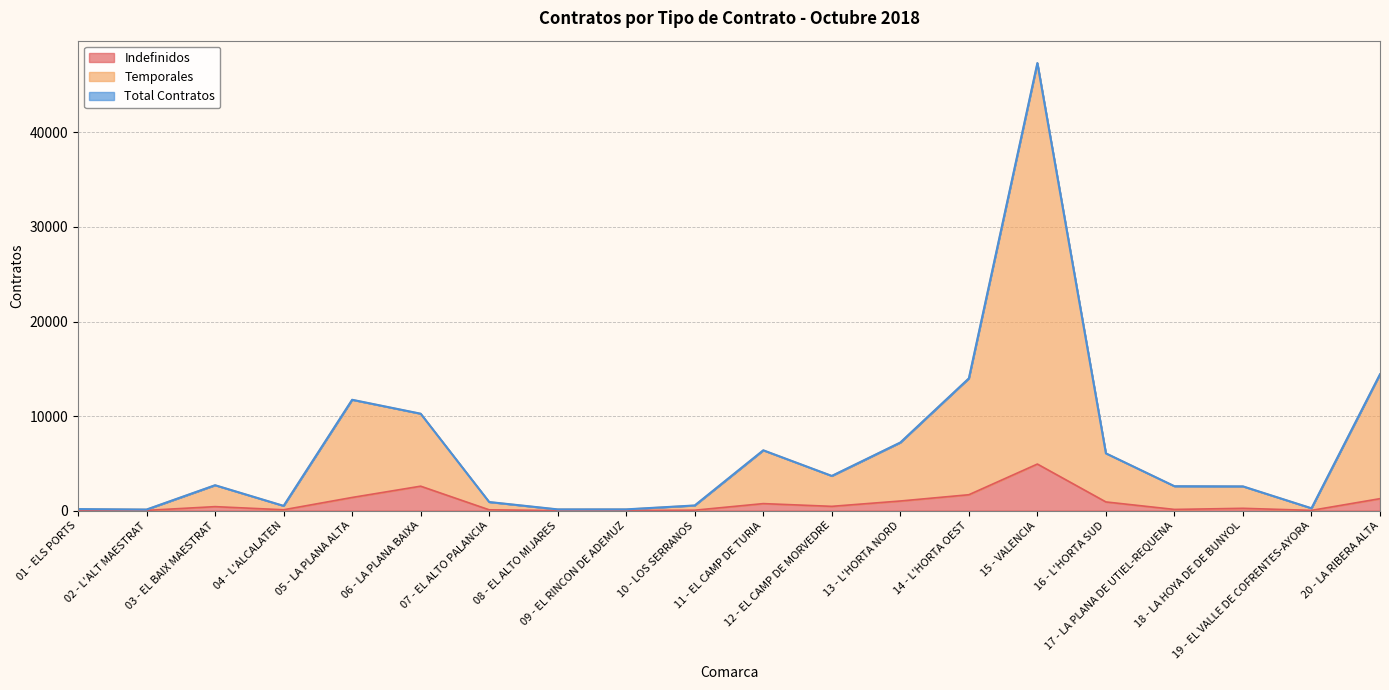

List the labels in order of Total Contratos value, largest first.

15 - VALENCIA, 20 - LA RIBERA ALTA, 14 - L'HORTA OEST, 05 - LA PLANA ALTA, 06 - LA PLANA BAIXA, 13 - L'HORTA NORD, 11 - EL CAMP DE TURIA, 16 - L'HORTA SUD, 12 - EL CAMP DE MORVEDRE, 03 - EL BAIX MAESTRAT, 17 - LA PLANA DE UTIEL-REQUENA, 18 - LA HOYA DE DE BUNYOL, 07 - EL ALTO PALANCIA, 10 - LOS SERRANOS, 04 - L'ALCALATEN, 19 - EL VALLE DE COFRENTES-AYORA, 01 - ELS PORTS, 09 - EL RINCON DE ADEMUZ, 08 - EL ALTO MIJARES, 02 - L'ALT MAESTRAT